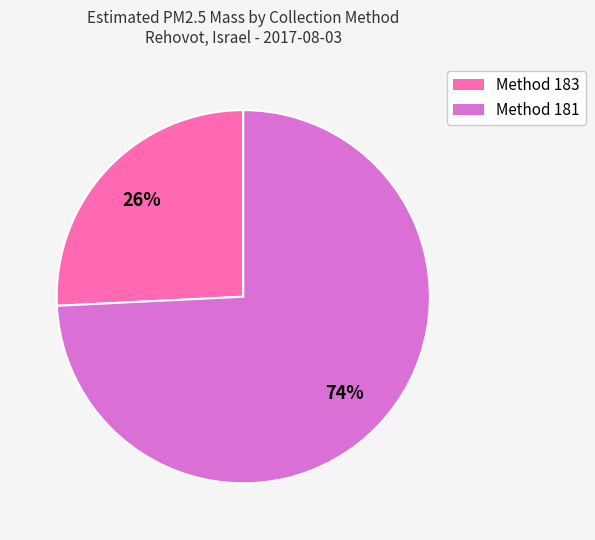

Is there any slice that represents more than half of the pie?

Yes